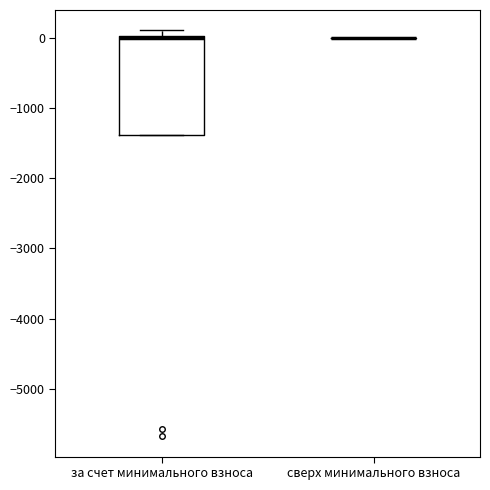

Reading left to right, read every box against the y-axis: the position of its median line, the range the box covers, and the ends of its whiskers. The values are not printed on the chart, so give them approximately, as read against the axis.

за счет минимального взноса: median 0, box -1400 to 0, whiskers -1400 to 100
сверх минимального взноса: box collapsed to a line at 0, whiskers 0 to 0